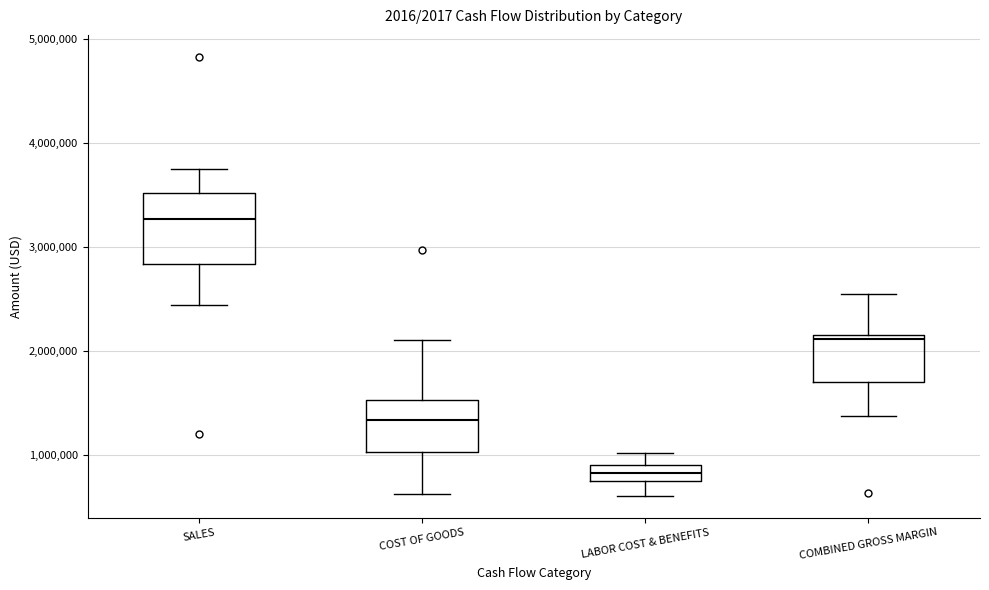

Where is the lower edge of the box for LABOR COST & BENEFITS on the y-axis? The values are not printed on the chart, so give them approximately, as read against the axis.

700000